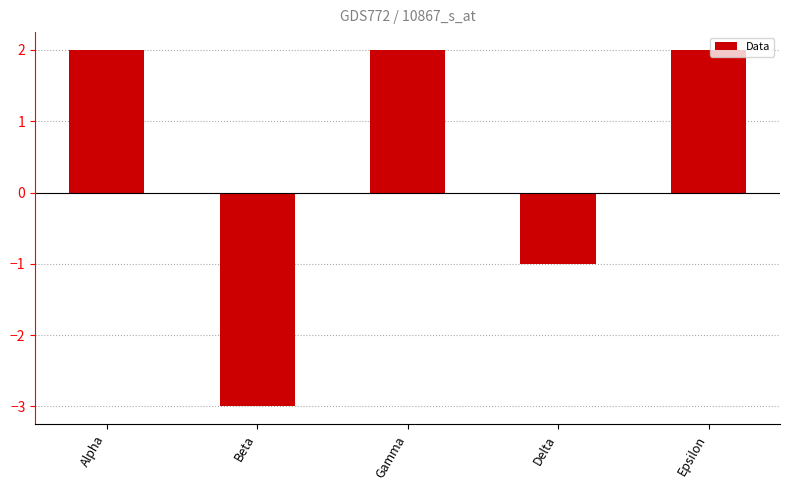

The value at Gamma is 3. True or false?

False